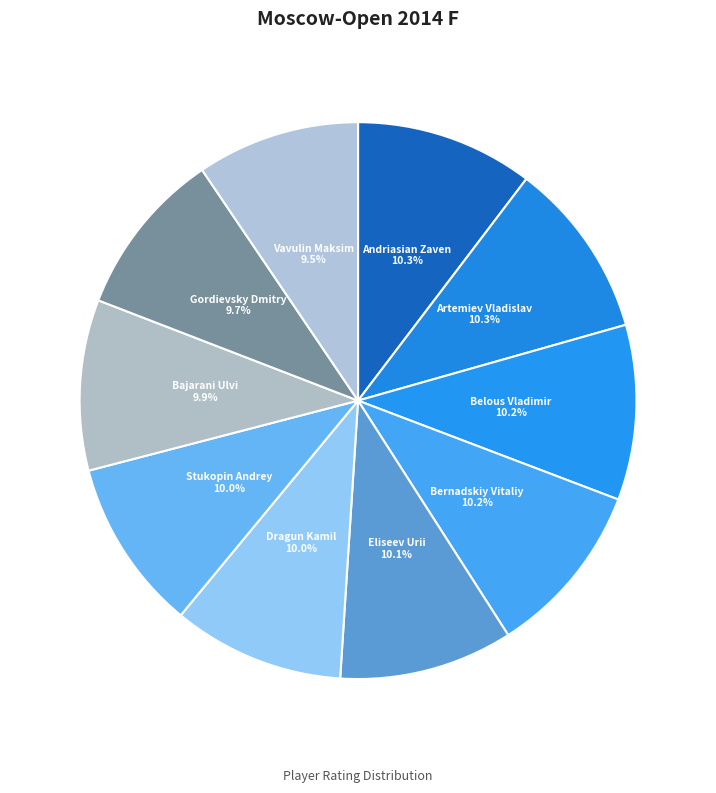

Does Bernadskiy Vitaliy represent more than half of the total?

No